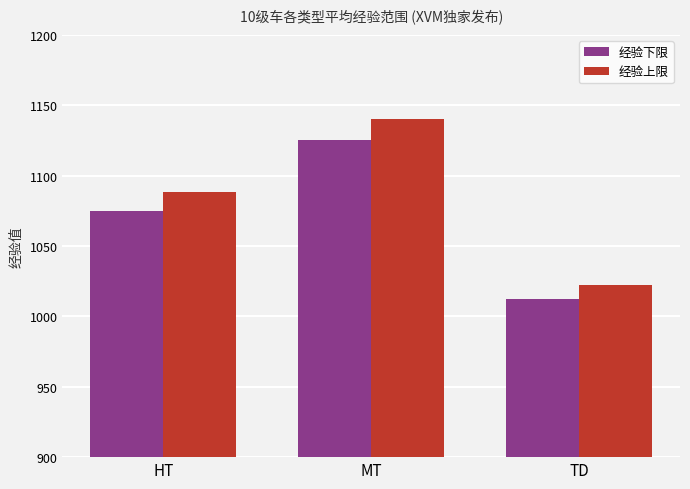

What is the sum of all 经验上限 values?

3251.3